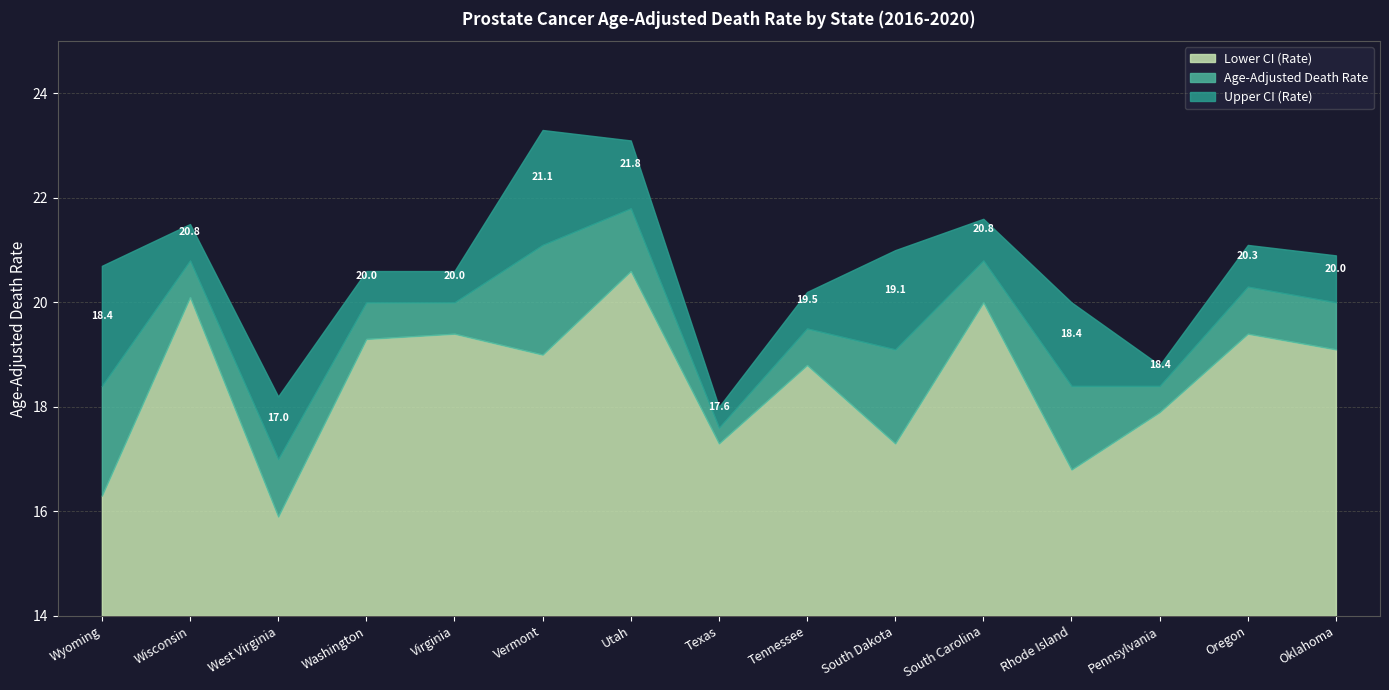

True or false: Age-Adjusted Death Rate has more than 1 interior local peaks.

True